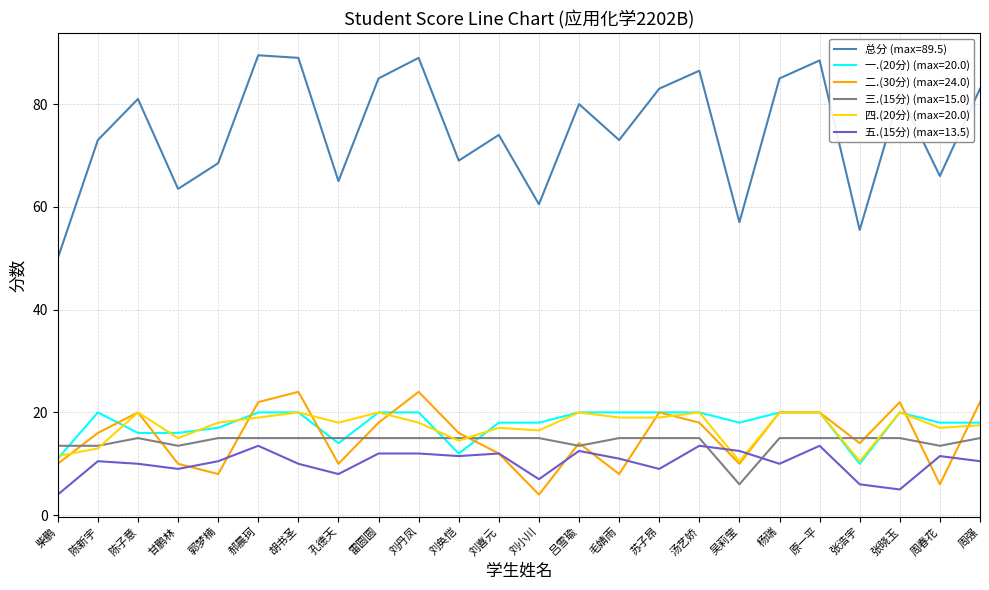

Is it true that 三.(15分) (max=15.0) equals 15.0 at 汤艺娇?

True